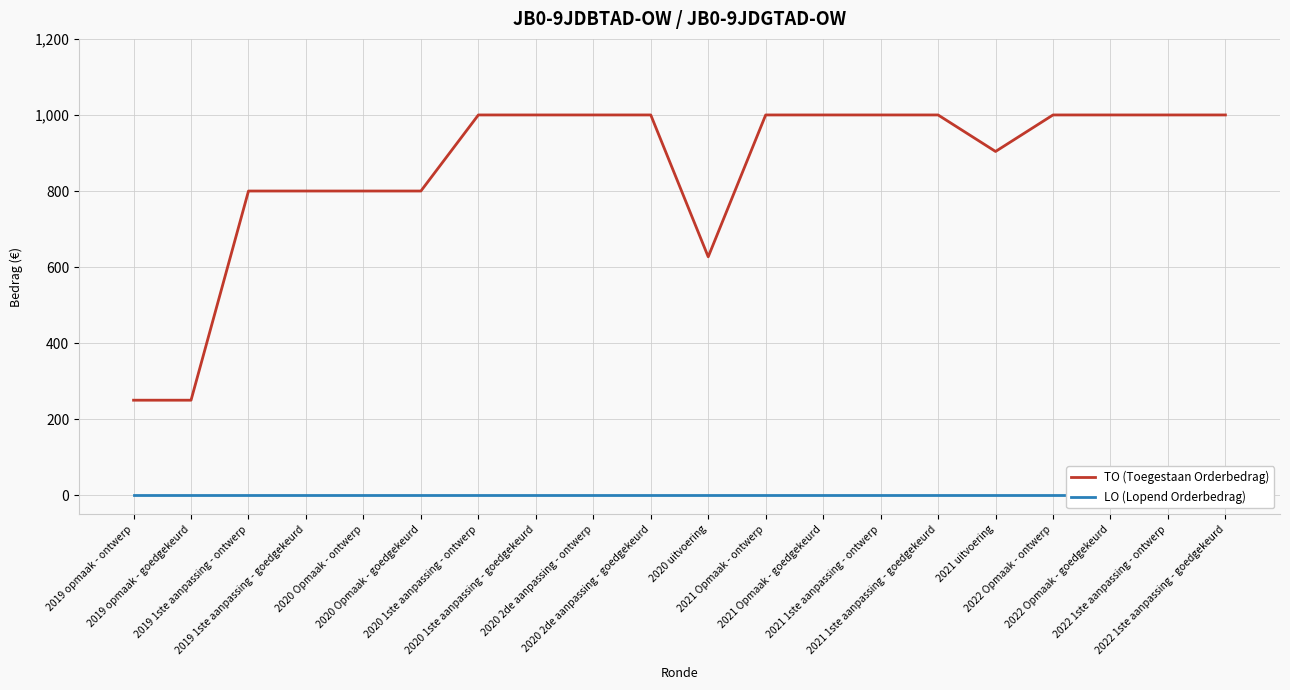

True or false: TO (Toegestaan Orderbedrag) has a value of 250 at 2019 opmaak - ontwerp.

True